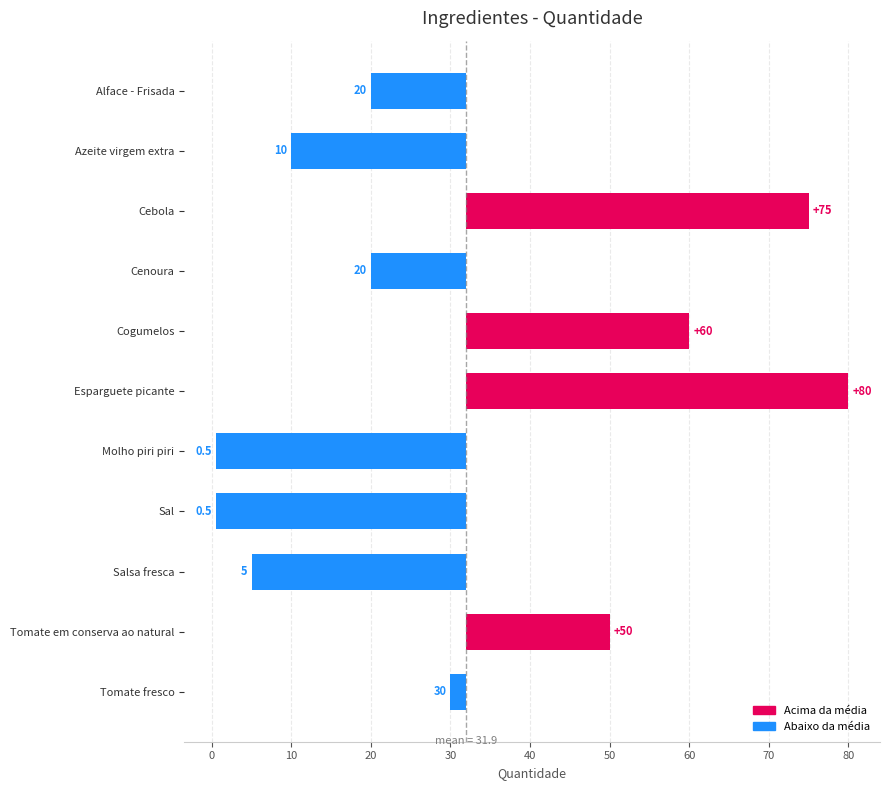

True or false: the data shows -9.3 at Azeite virgem extra.

False